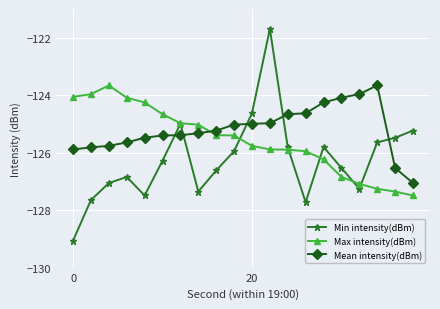

Which series has the widest spread of values?

Min intensity(dBm)